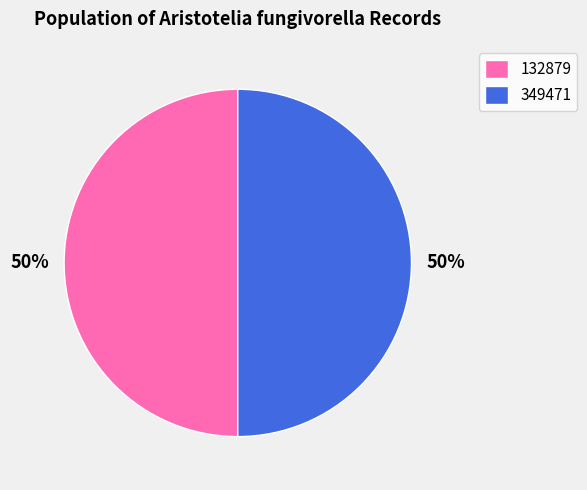

True or false: 132879 accounts for 36% of the total.

False